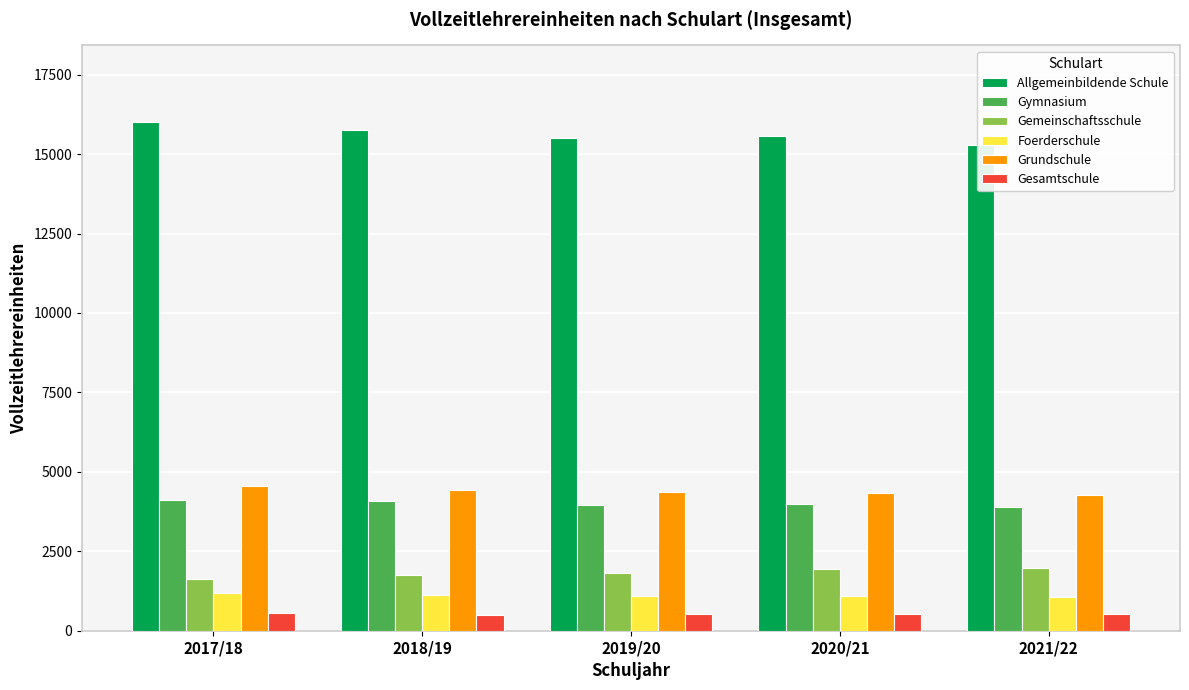

Reading left to right, what are all the values shown in this chart?

Allgemeinbildende Schule: 2017/18=16019	2018/19=15755	2019/20=15515	2020/21=15579	2021/22=15274
Gymnasium: 2017/18=4119	2018/19=4071	2019/20=3949	2020/21=3994	2021/22=3908
Gemeinschaftsschule: 2017/18=1635	2018/19=1747	2019/20=1823	2020/21=1940	2021/22=1968
Foerderschule: 2017/18=1178	2018/19=1128	2019/20=1108	2020/21=1097	2021/22=1063
Grundschule: 2017/18=4548	2018/19=4438	2019/20=4370	2020/21=4346	2021/22=4258
Gesamtschule: 2017/18=546	2018/19=508	2019/20=514	2020/21=512	2021/22=515